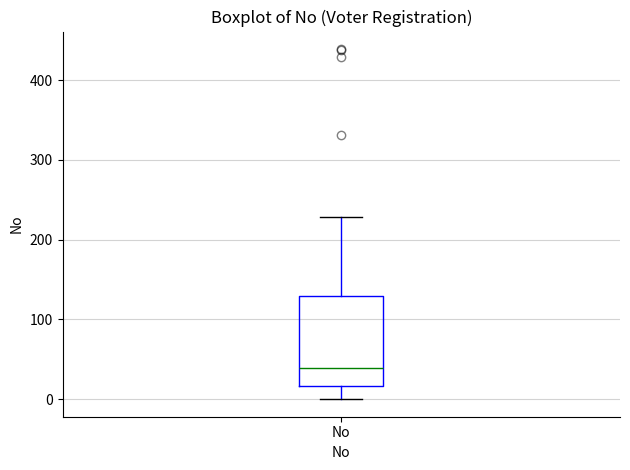

Where does the median line of the box for No sit on the y-axis? The values are not printed on the chart, so give them approximately, as read against the axis.

40